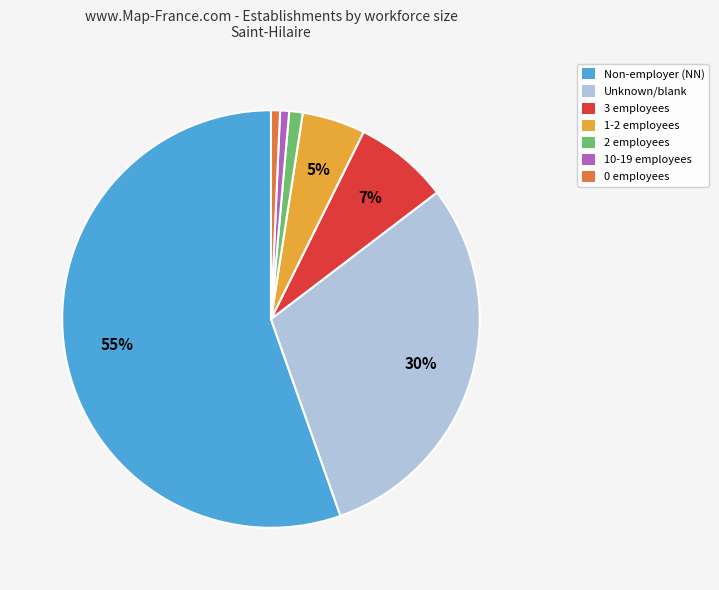

To the nearest percent, what is the average slice percentage?

14%